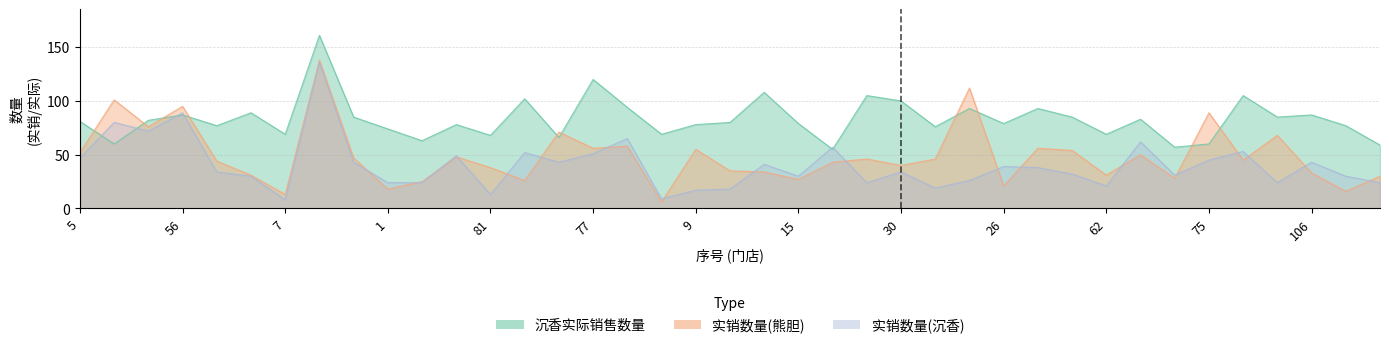

Which series has the largest total across all categories?

沉香实际销售数量